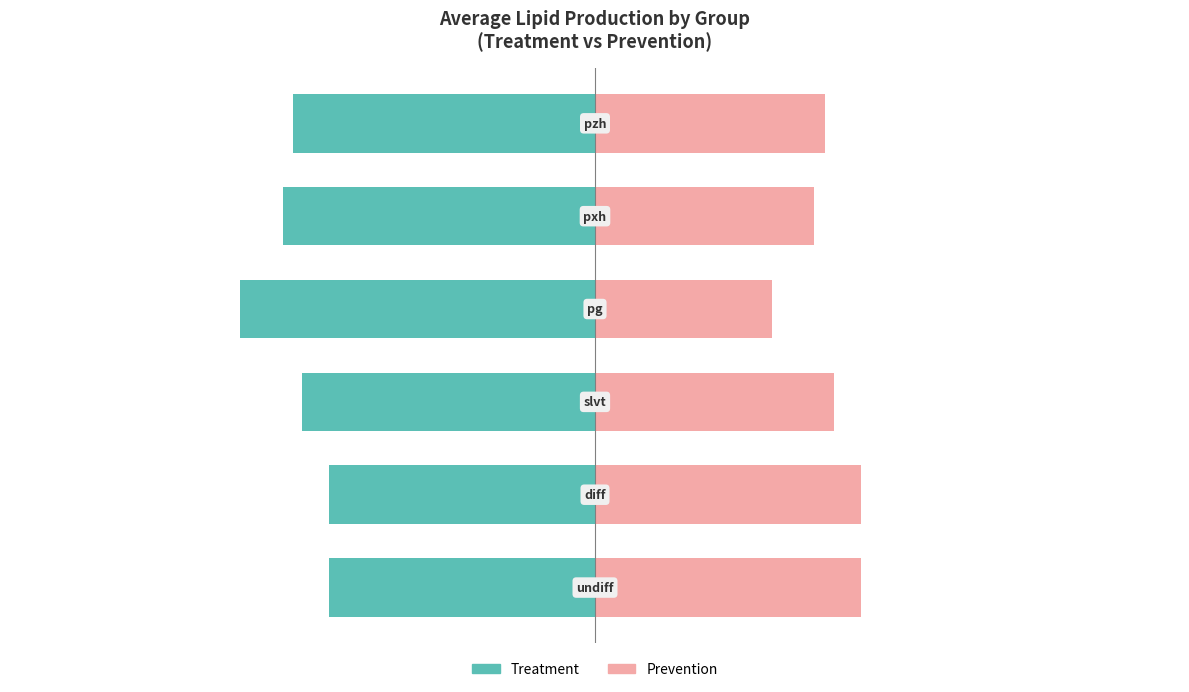

What are all the series names shown in the legend?

Treatment, Prevention